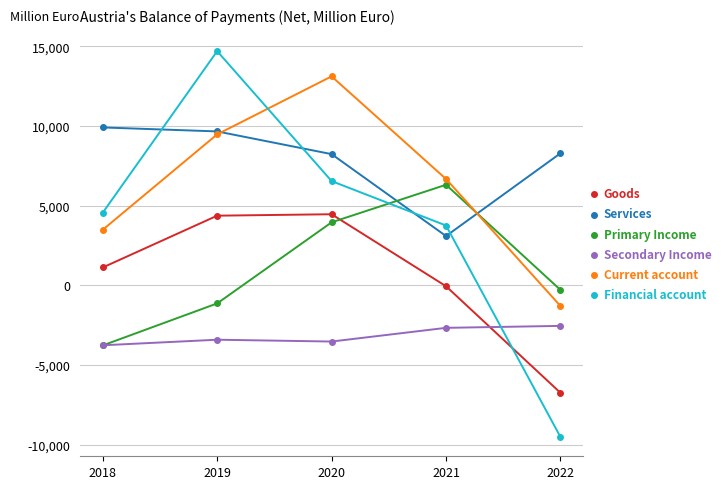

Rank the categories by Current account value from lowest to highest.

2022, 2018, 2021, 2019, 2020